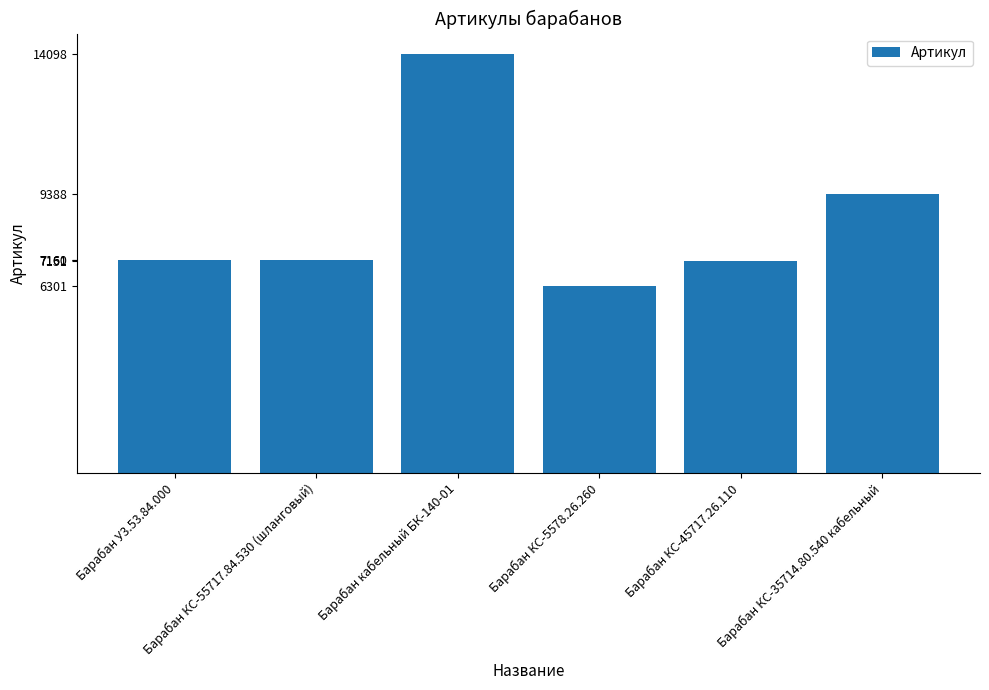

How many values are below 7161?

3